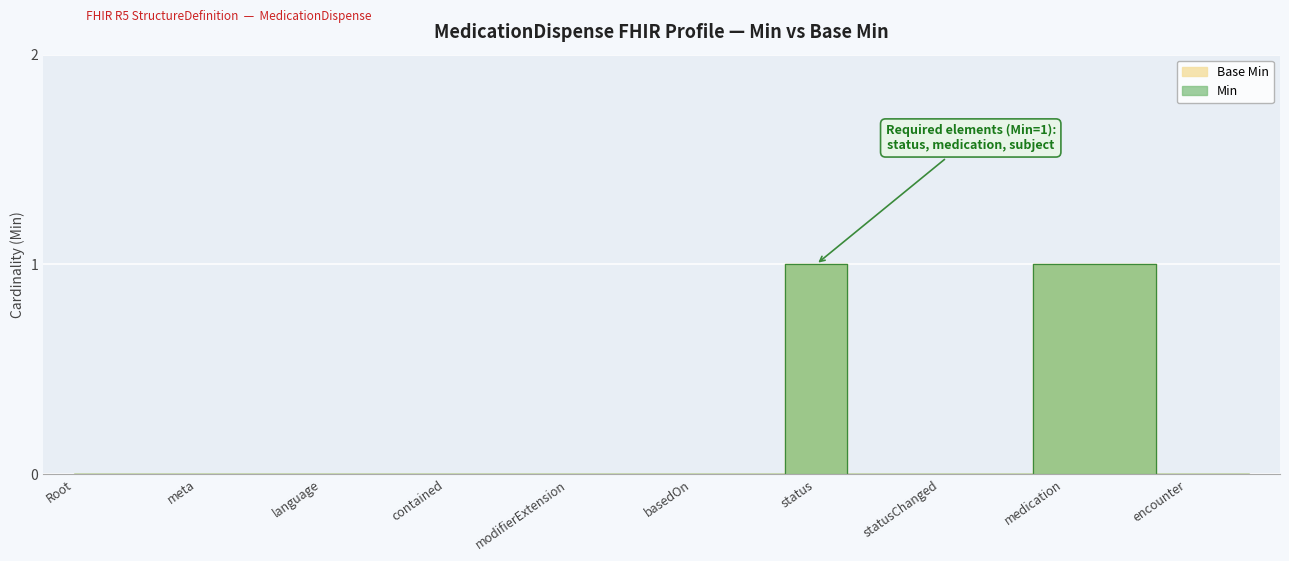

The Min series shows 0 at Root. True or false?

False